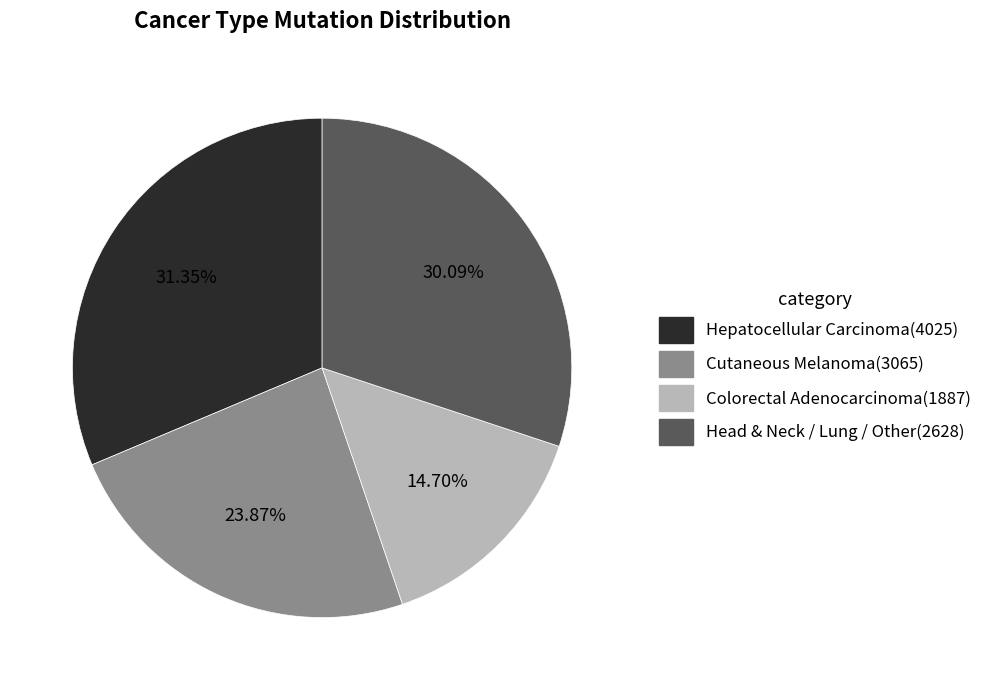

Is there a majority slice in this chart?

No